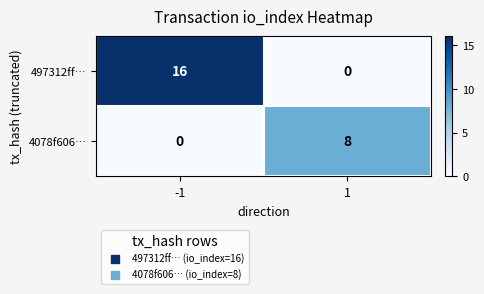

True or false: 4078f606… has a value of 8 at 1.

True